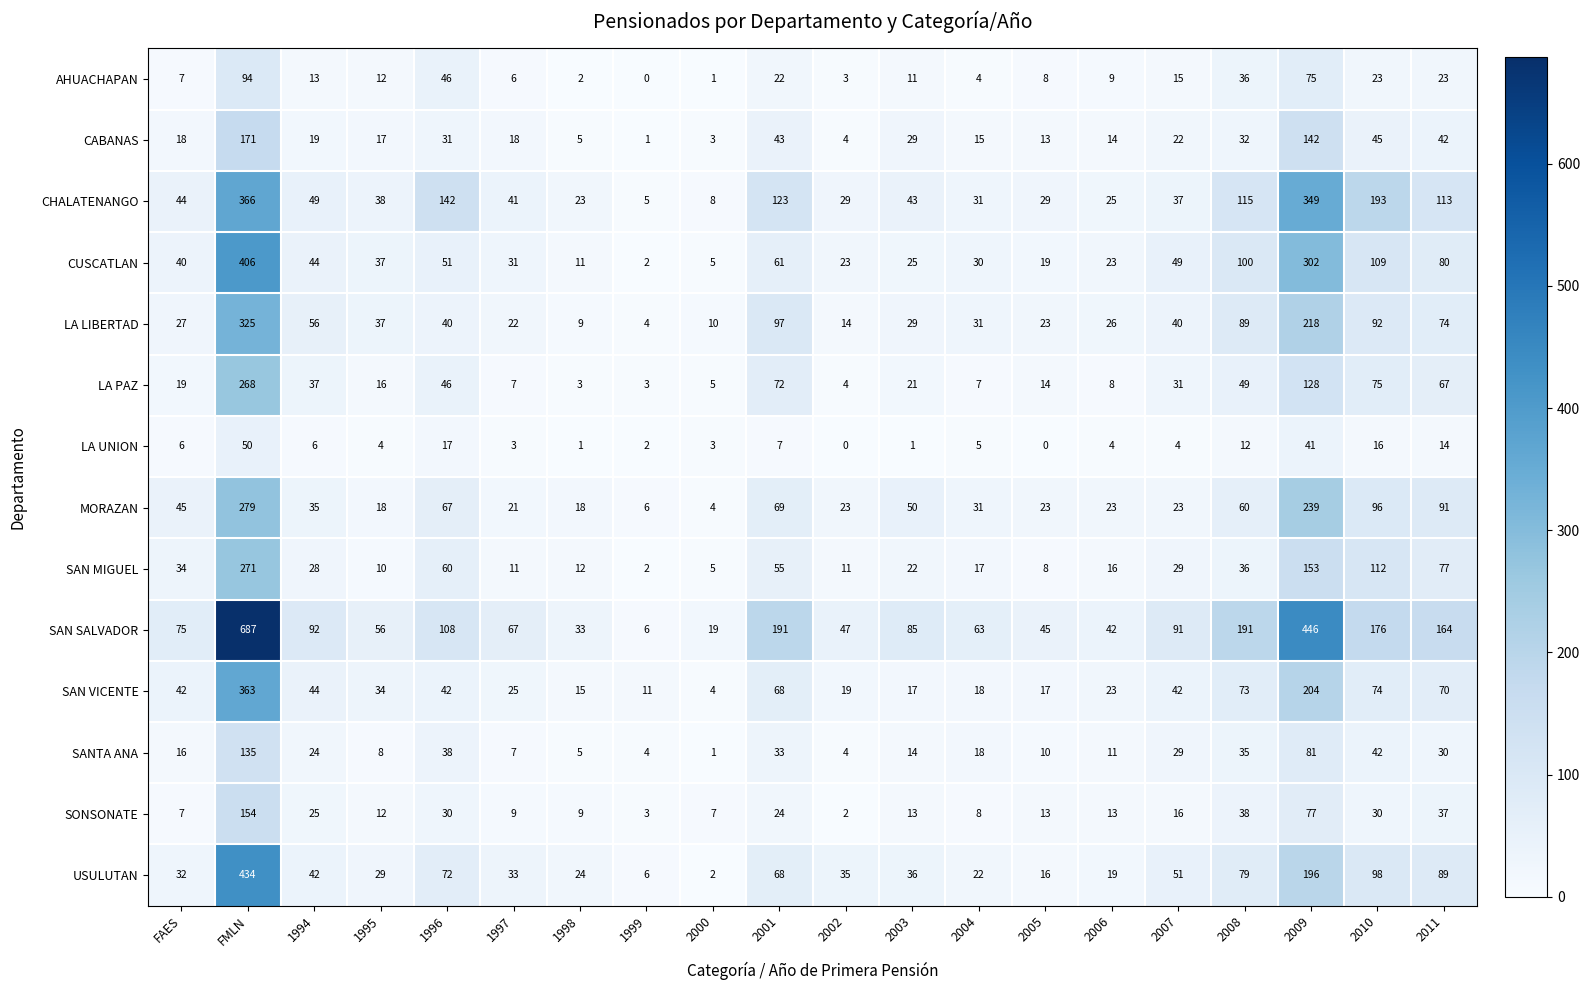

Read the CHALATENANGO value at 1995.

38